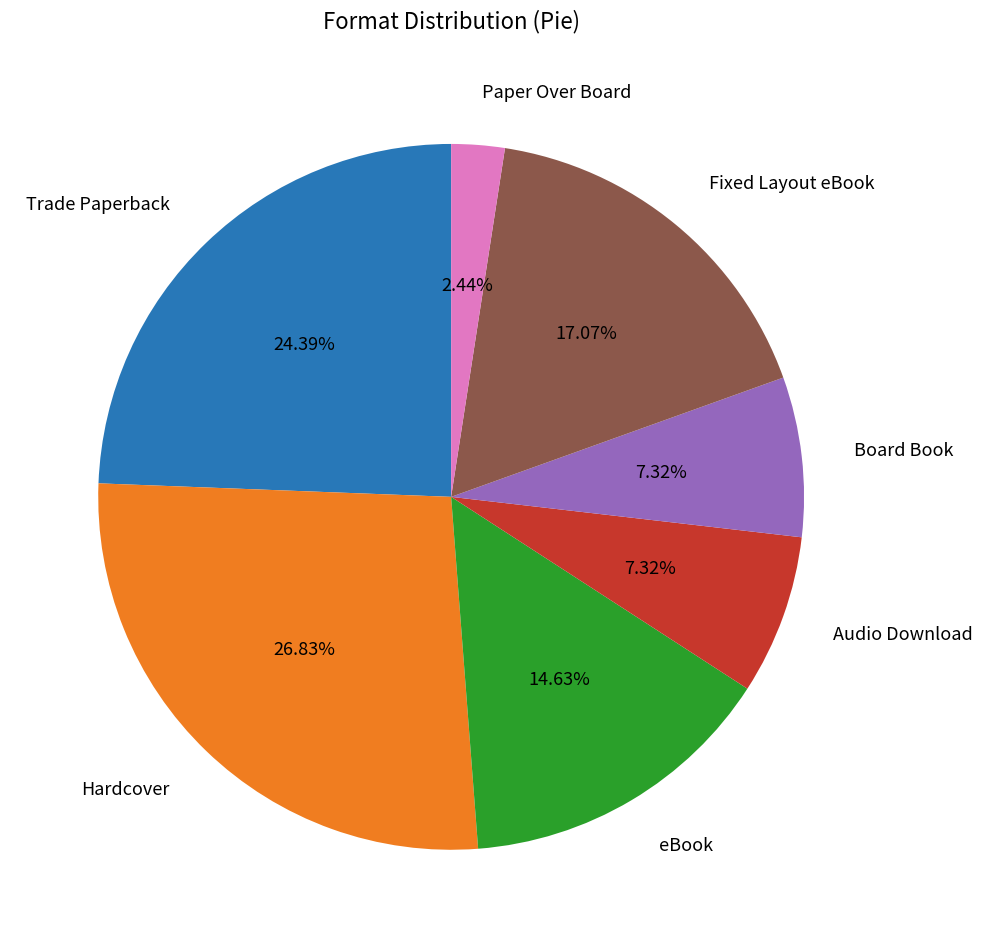

Is there any slice that represents more than half of the pie?

No